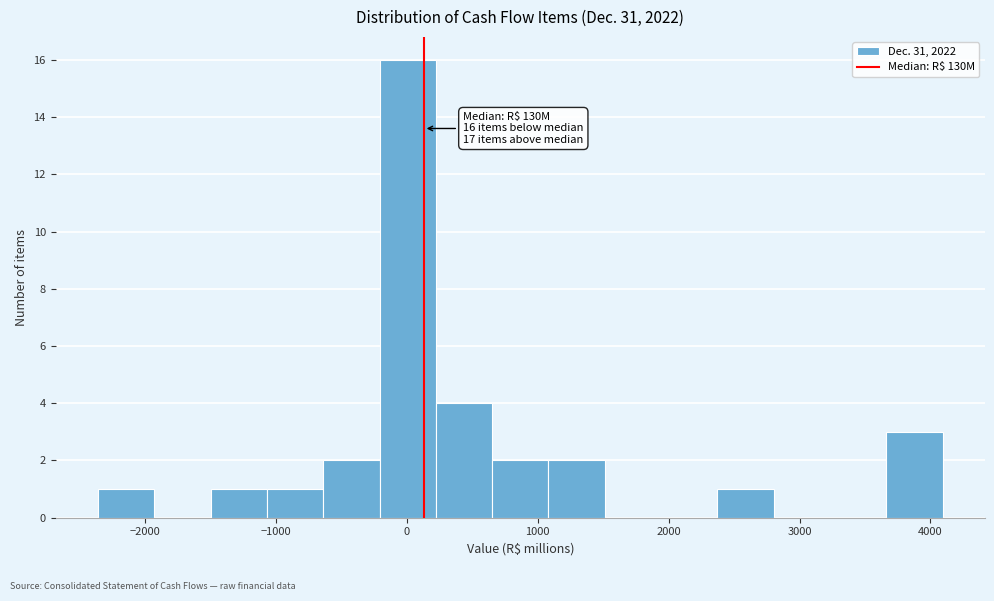

Over which range of the x-axis is the bar tallest?

-200 to 200